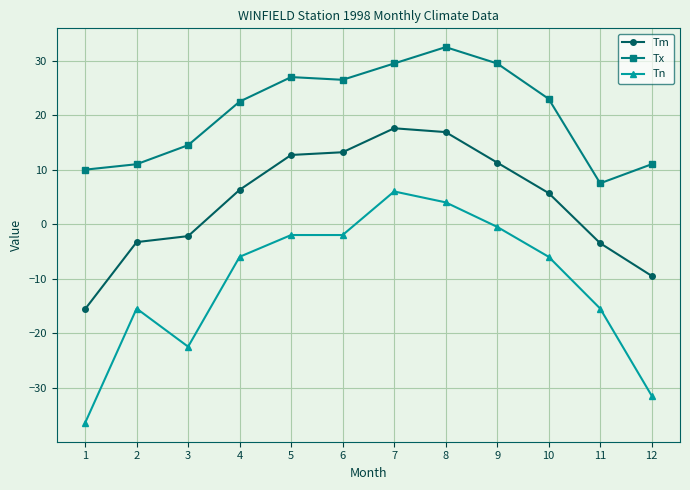

True or false: Tx and Tn intersect in this chart.

False